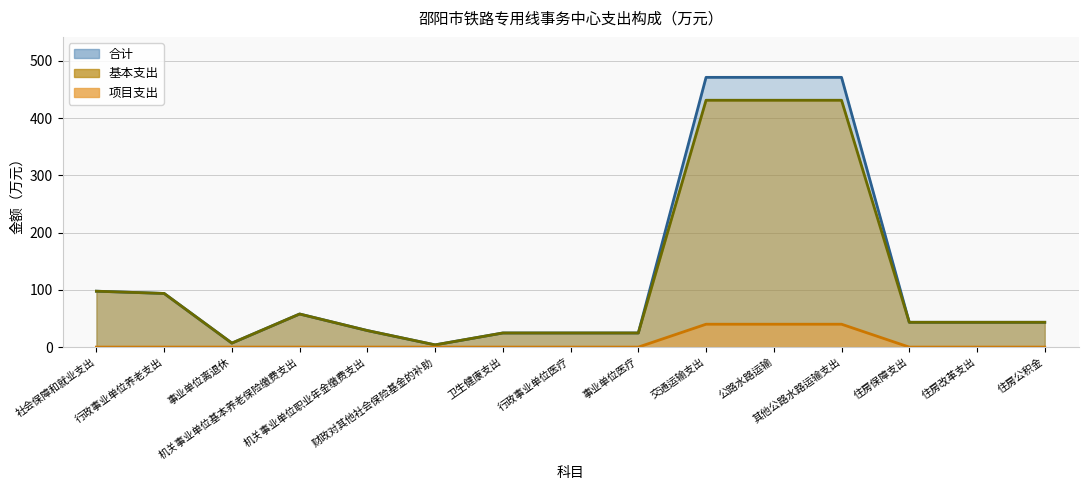

What is the value of the 合计 point at the 9th from the left?

24.7